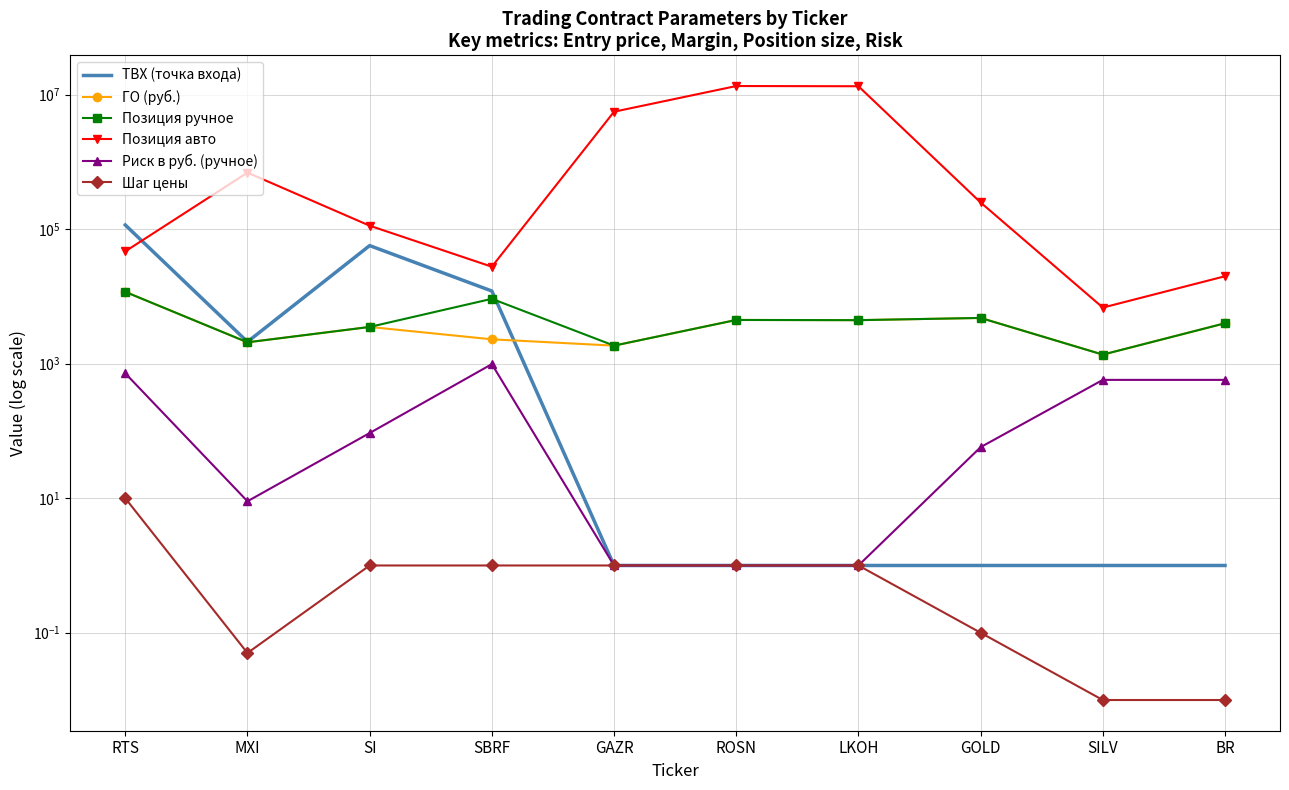

What position from the right is SILV?

2